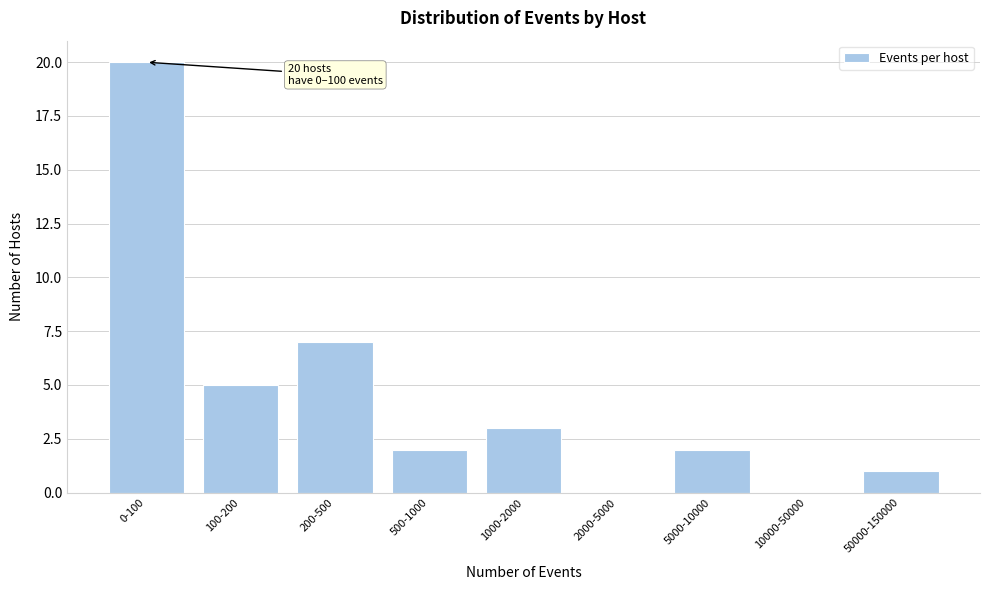

Reading right to left, list all the values displayed in this chart.

50000-150000=1	10000-50000=0	5000-10000=2	2000-5000=0	1000-2000=3	500-1000=2	200-500=7	100-200=5	0-100=20